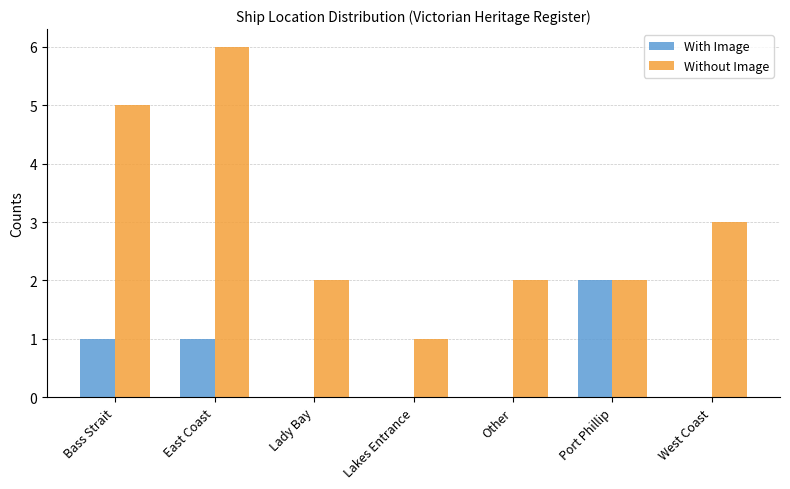

Count the Without Image values in the range 2 to 5.

5